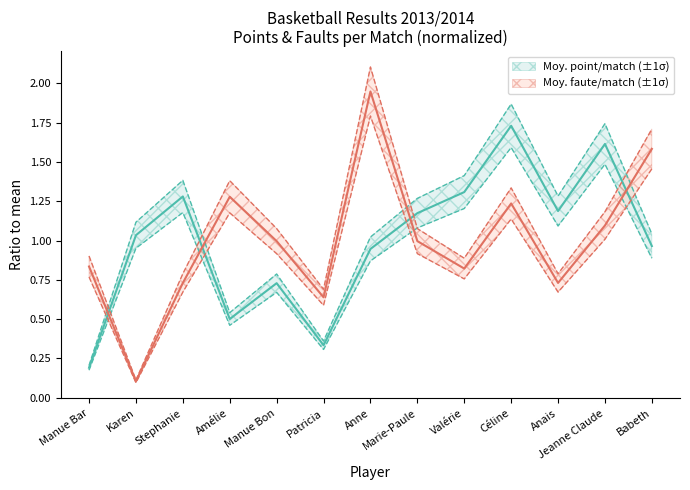

What is the label of the 8th point from the left?

Marie-Paule